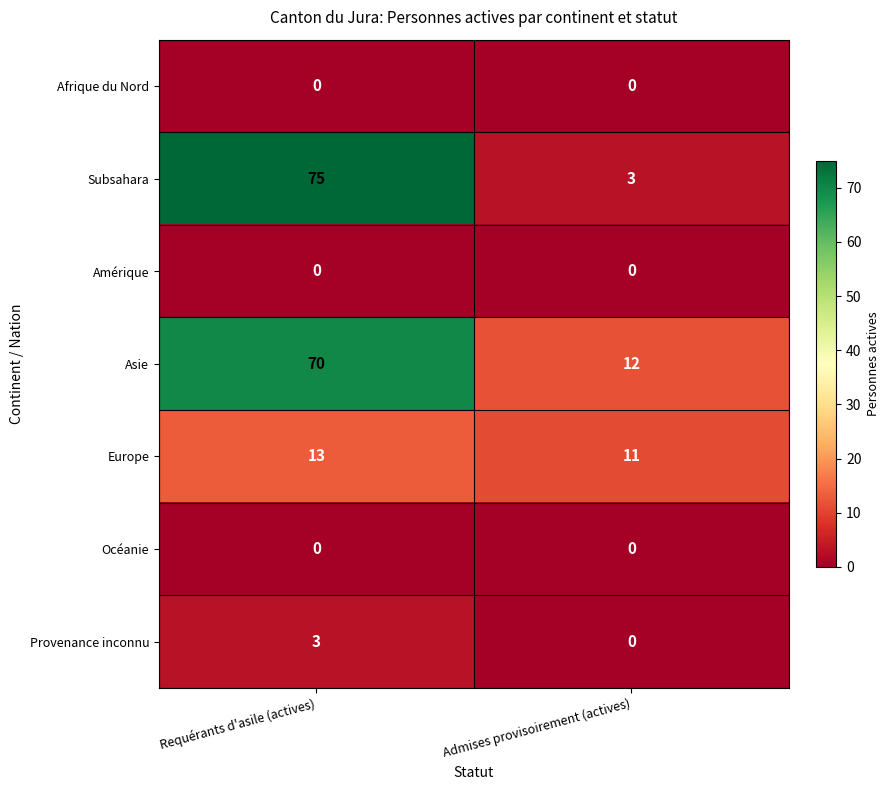

At which label does Asie reach its peak?

Requérants d'asile (actives)